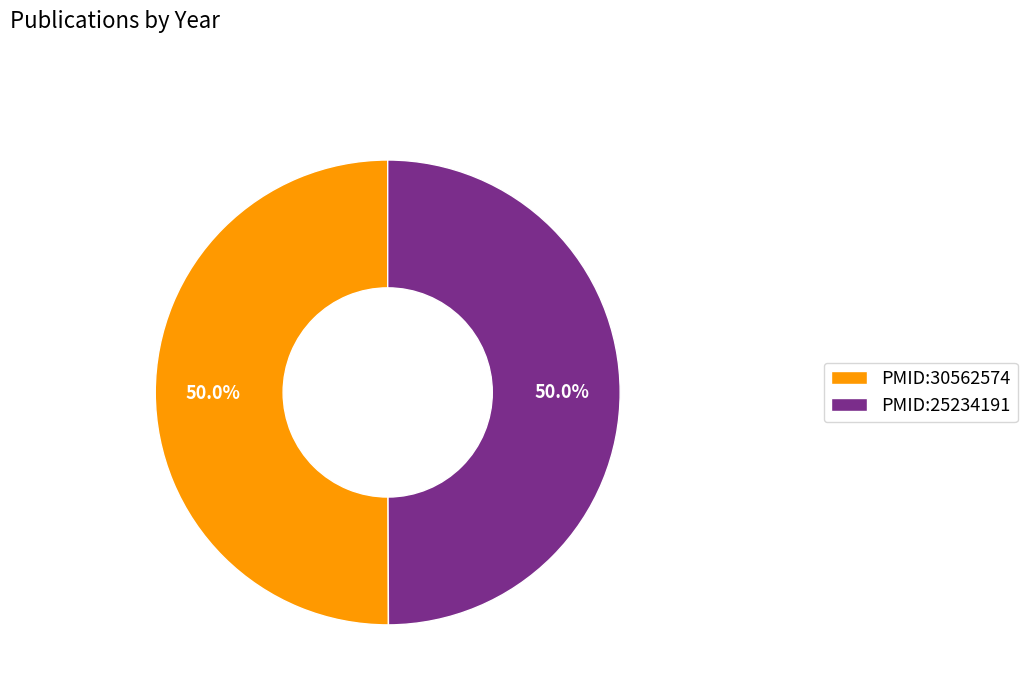

True or false: PMID:30562574 accounts for 50% of the total.

True